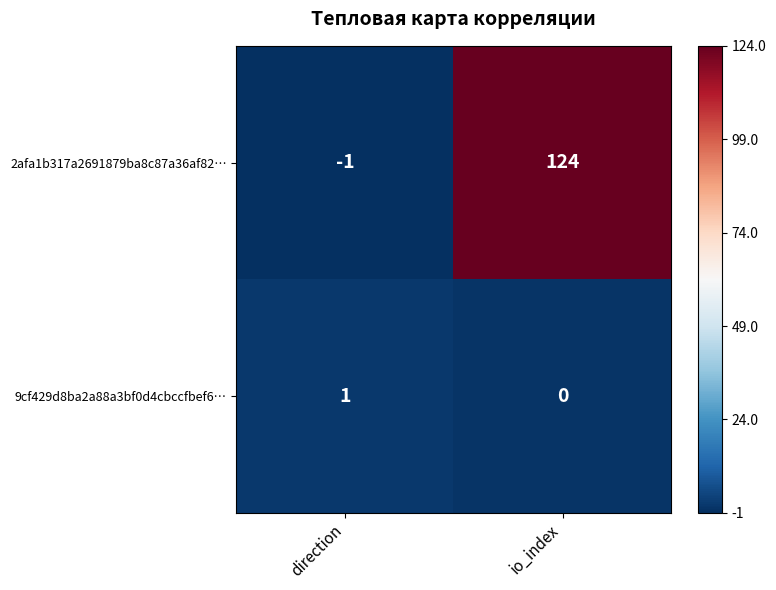

How many values in 2afa1b317a2691879ba8c87a36af82… are below zero?

1